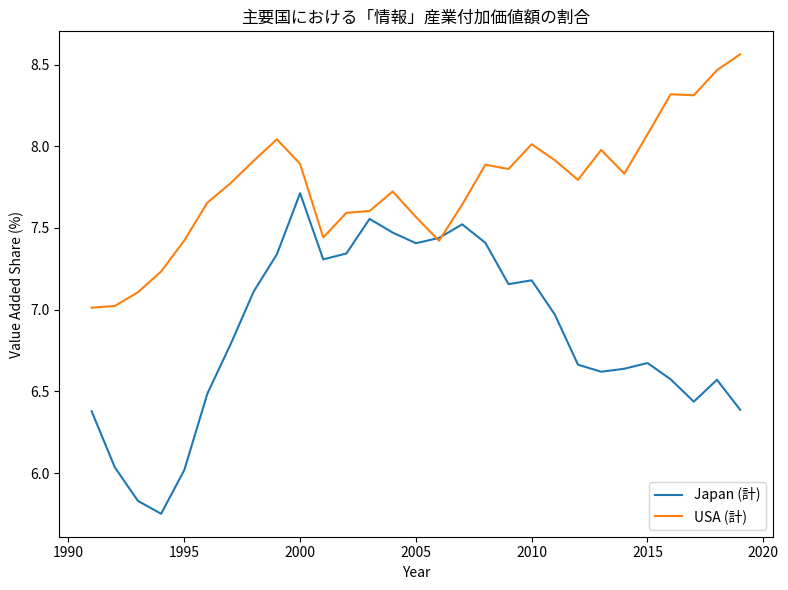

List the series in order of their peak value, highest first.

USA (計), Japan (計)